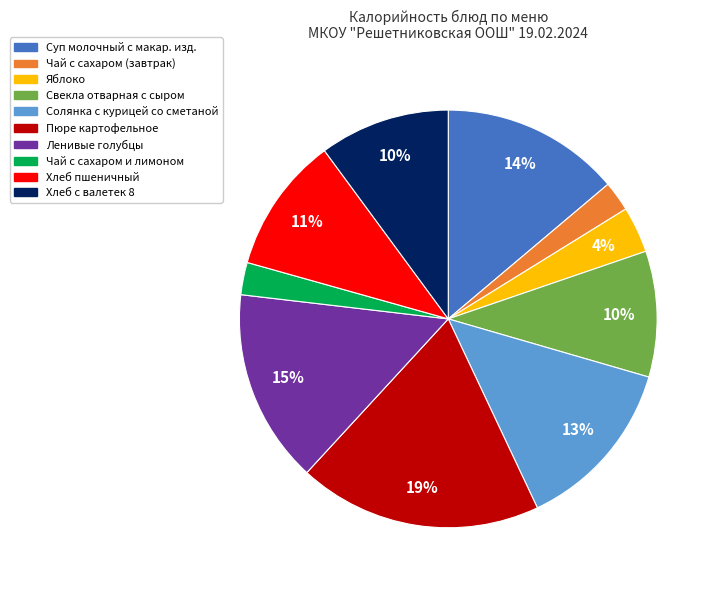

How many segments does this pie chart have?

10